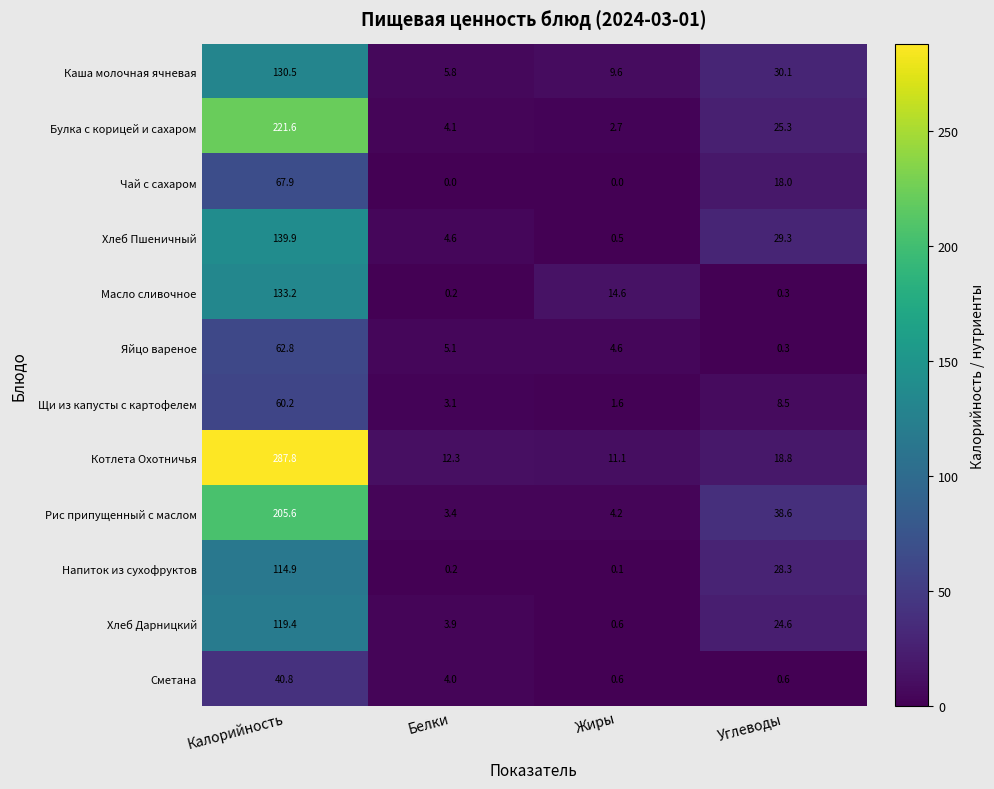

Read the Булка с корицей и сахаром value at Жиры.

2.7